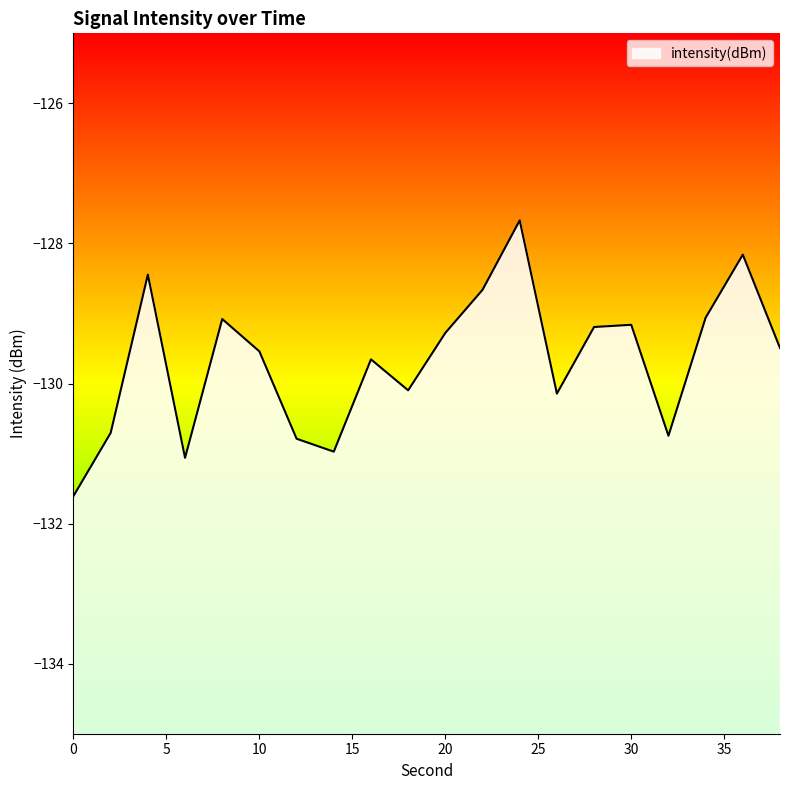

Where does the data first go above -129?

4